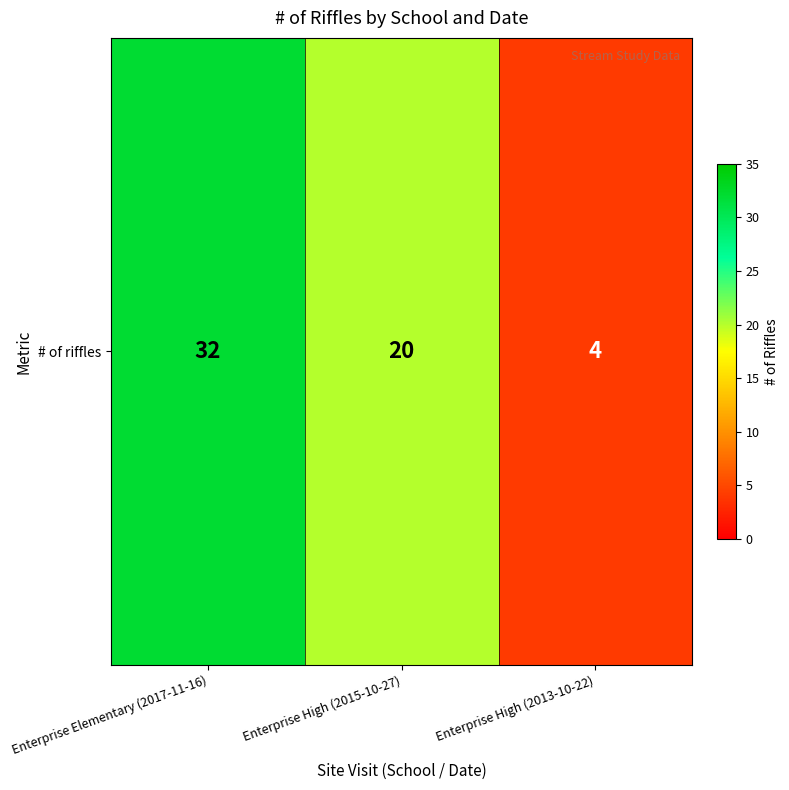

Which has a higher value, Enterprise Elementary (2017-11-16) or Enterprise High (2015-10-27)?

Enterprise Elementary (2017-11-16)